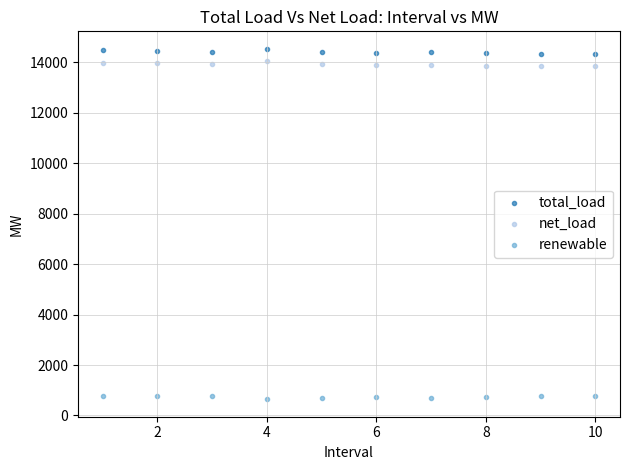

Across all data points, what is the range of X values (max minus min)?

9.0